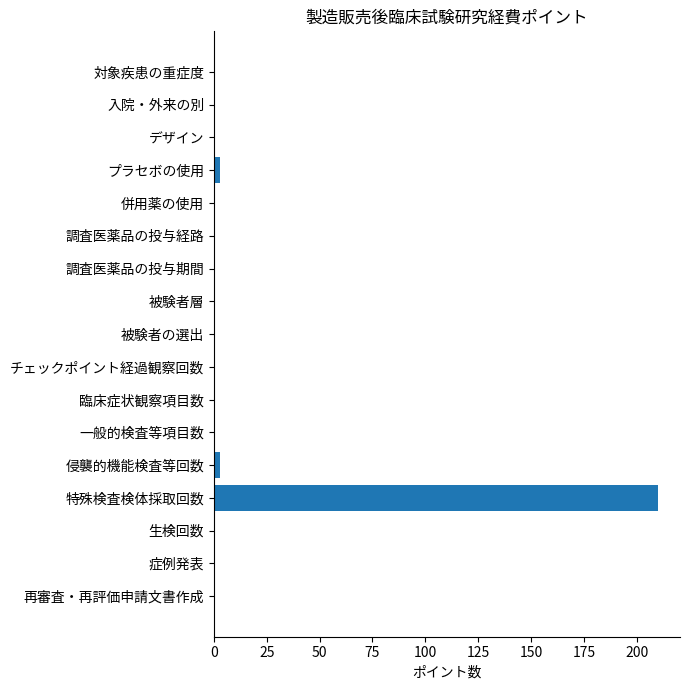

Count the number of data series in this chart.

1